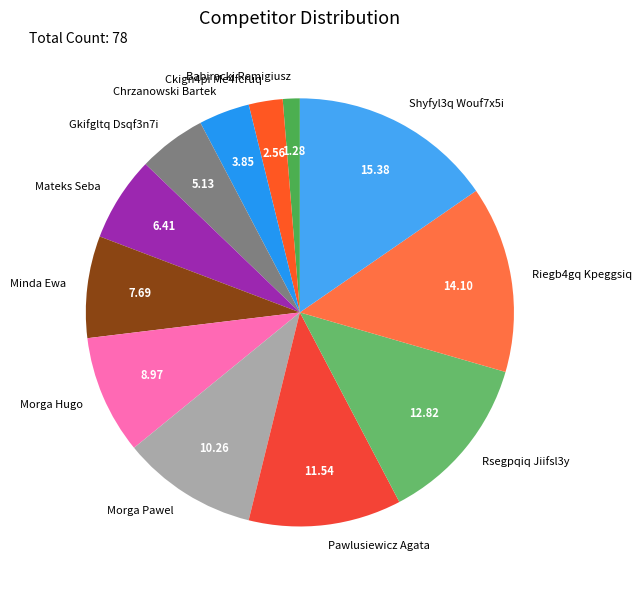

True or false: Gkifgltq Dsqf3n7i accounts for 5% of the total.

True